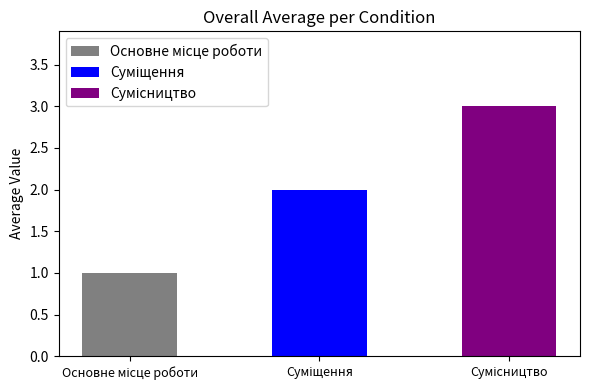

Is it true that the value at Суміщення is 2?

True